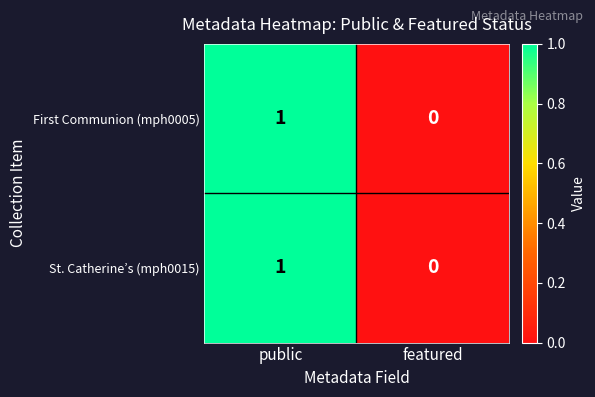

At which category is the sum across all series the highest?

public